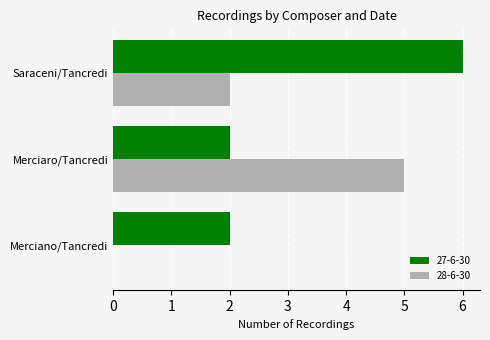

The 28-6-30 series shows -3 at Merciano/Tancredi. True or false?

False